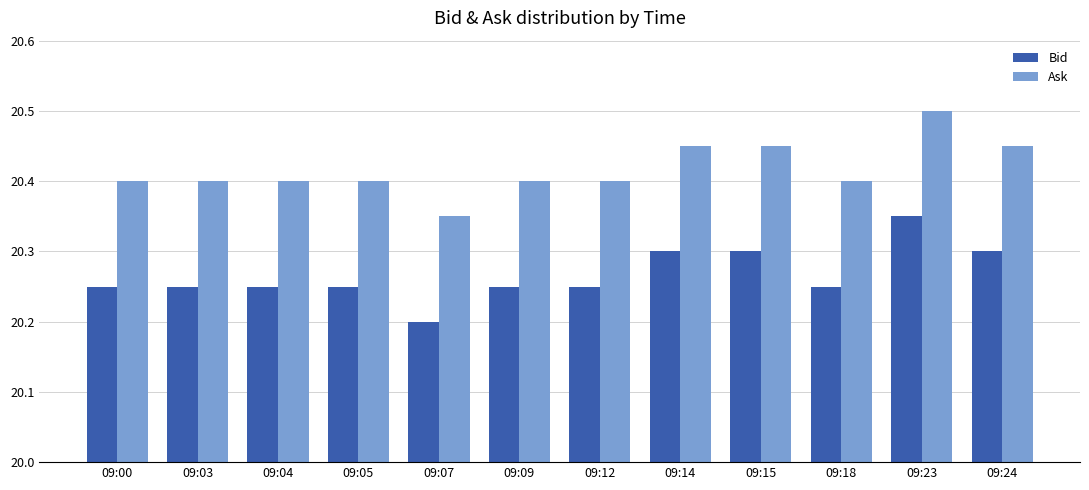

What is the greatest value displayed?

20.5